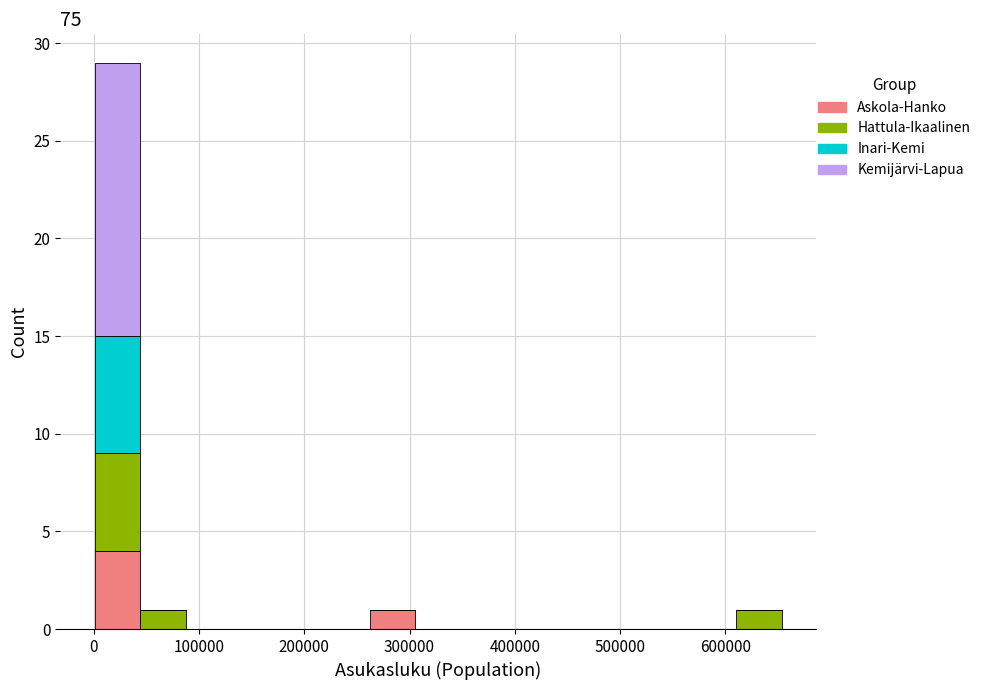

Which range on the x-axis has the tallest stacked bar (by total height)?

0 to 40000